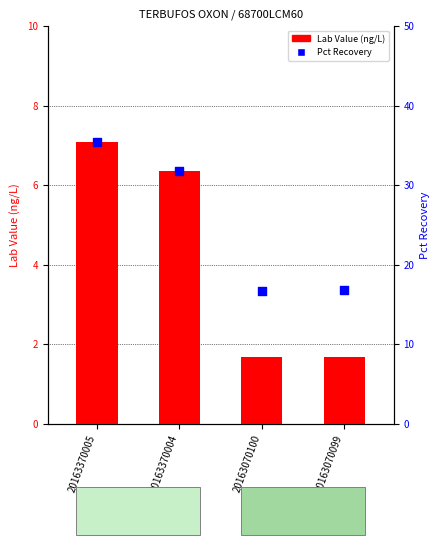

At which category is the sum across all series the highest?

20163370005